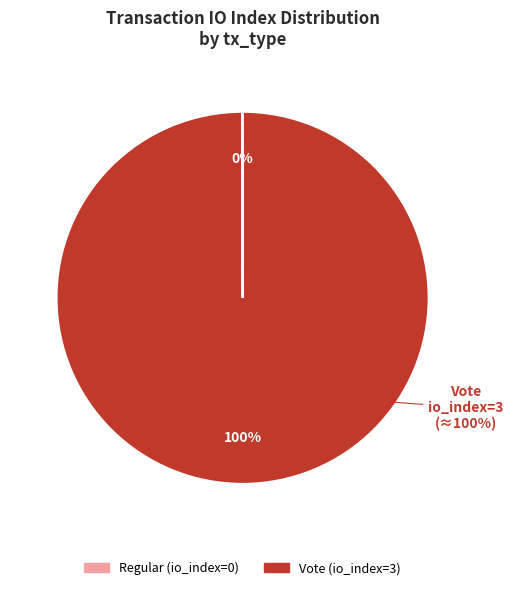

How many segments does this pie chart have?

2